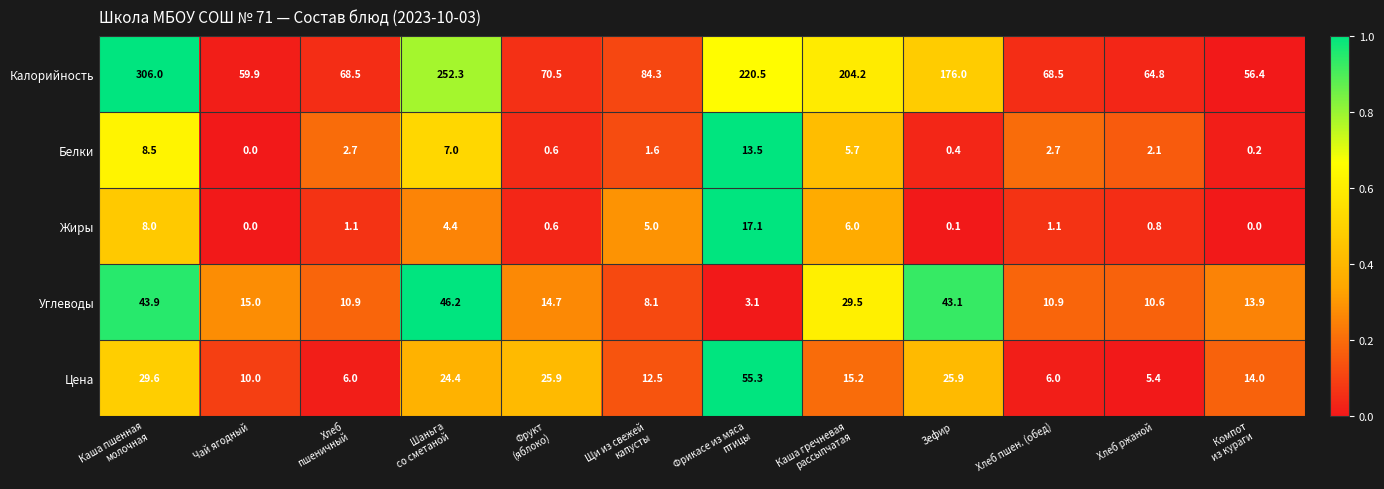

Is the value of Жиры at Чай ягодный greater than the value of Цена at Чай ягодный?

No